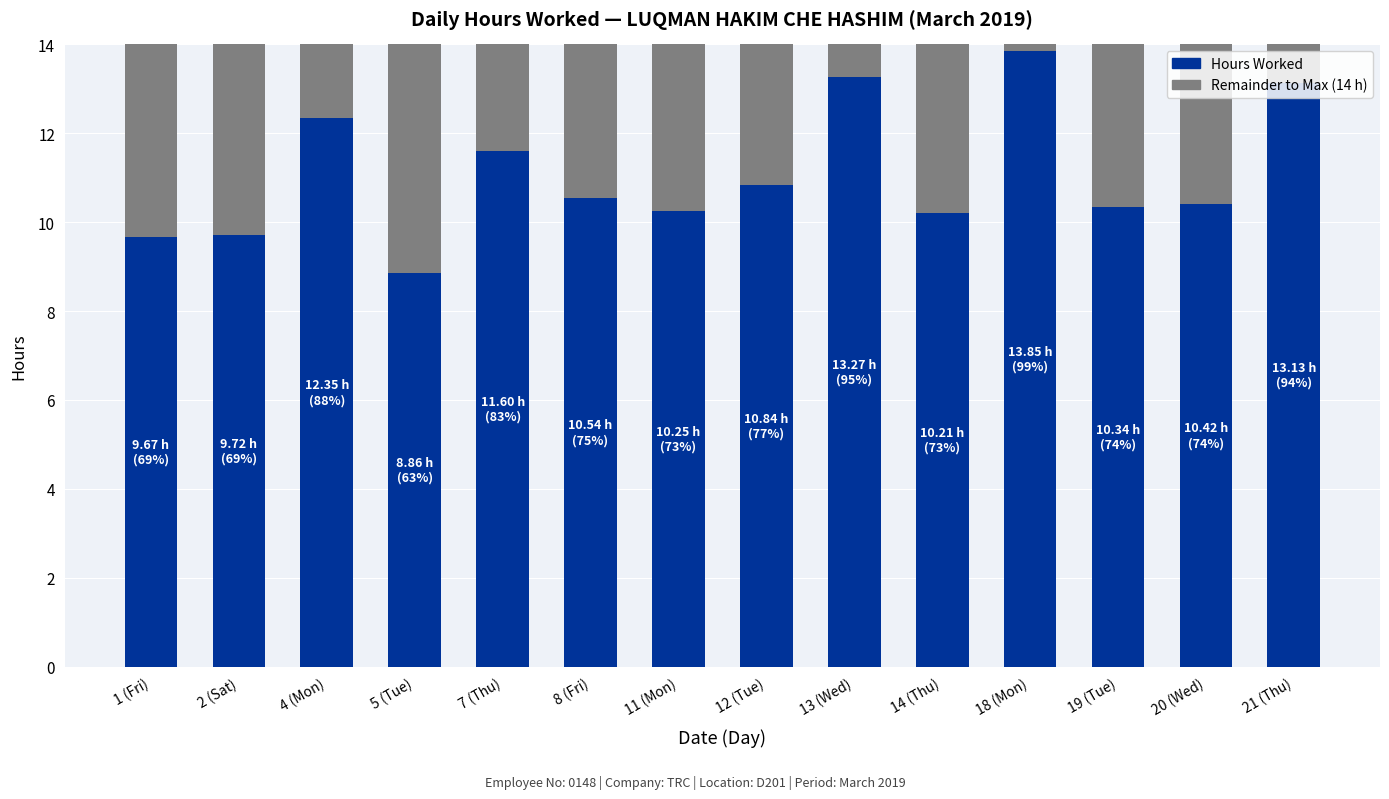

How many bars are there in total?

14